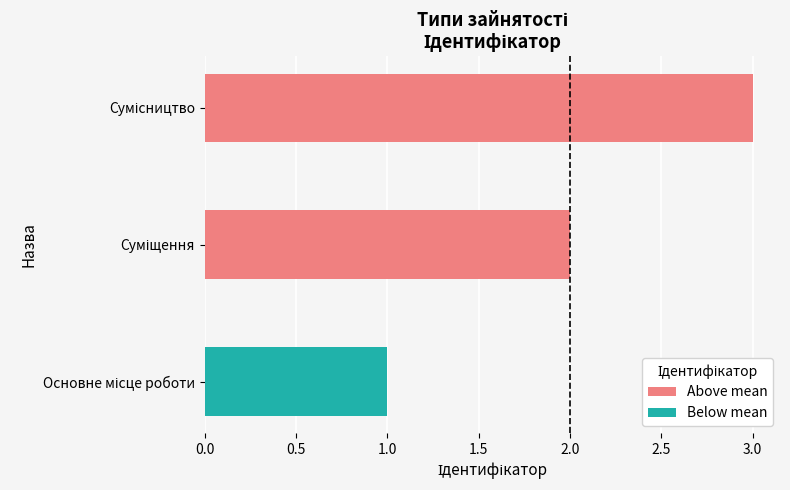

Is it true that the value at Суміщення is 3?

False